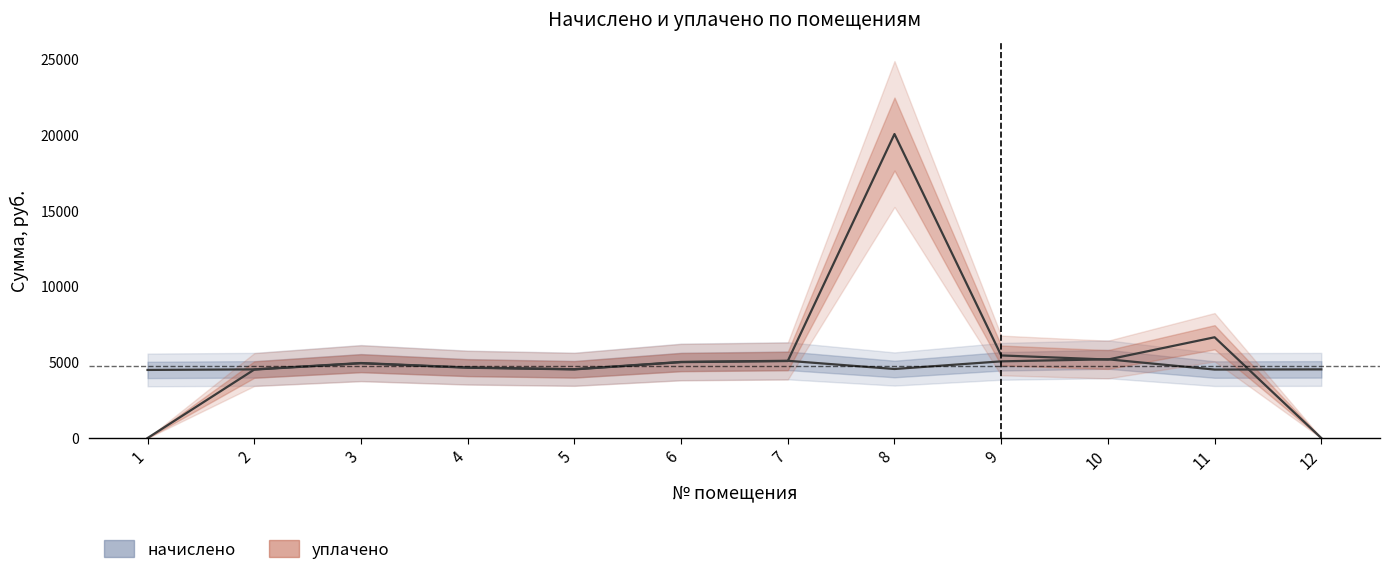

Is it true that начислено equals 5060.3 at 9?

True